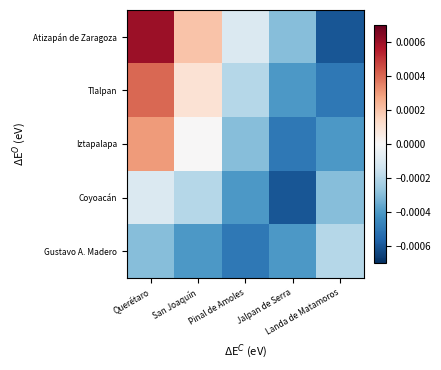

Reading right to left, extract all data points from this chart.

Atizapán de Zaragoza: Landa de Matamoros=-0.0	Jalpan de Serra=-0.0	Pinal de Amoles=-0.0	San Joaquín=0.0	Querétaro=0.0
Tlalpan: Landa de Matamoros=-0.0	Jalpan de Serra=-0.0	Pinal de Amoles=-0.0	San Joaquín=0.0	Querétaro=0.0
Iztapalapa: Landa de Matamoros=-0.0	Jalpan de Serra=-0.0	Pinal de Amoles=-0.0	San Joaquín=0.0	Querétaro=0.0
Coyoacán: Landa de Matamoros=-0.0	Jalpan de Serra=-0.0	Pinal de Amoles=-0.0	San Joaquín=-0.0	Querétaro=-0.0
Gustavo A. Madero: Landa de Matamoros=-0.0	Jalpan de Serra=-0.0	Pinal de Amoles=-0.0	San Joaquín=-0.0	Querétaro=-0.0